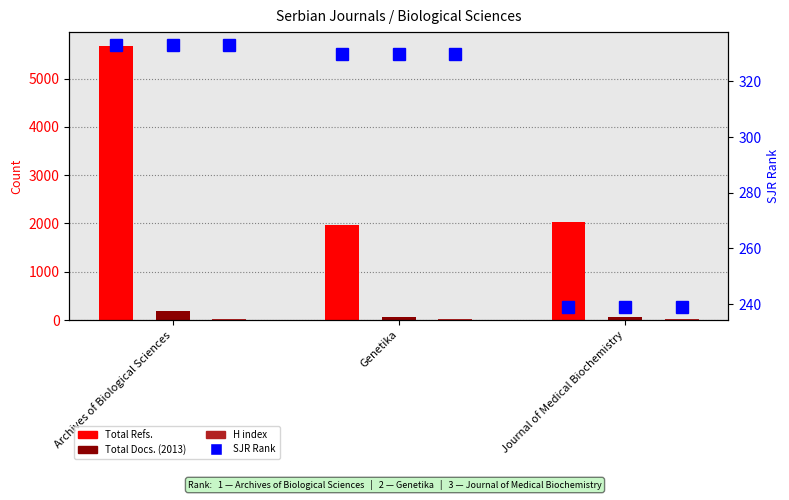

At how many categories does at least one series exceed 5243?

1